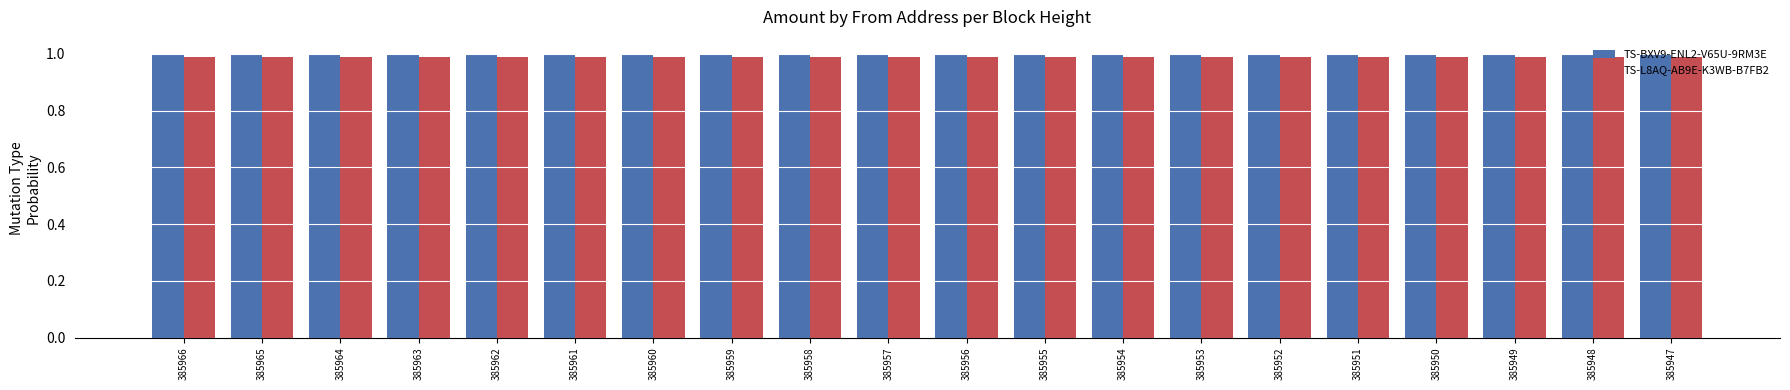

What is the sum of all TS-BXV9-ENL2-V65U-9RM3E values?

20.0